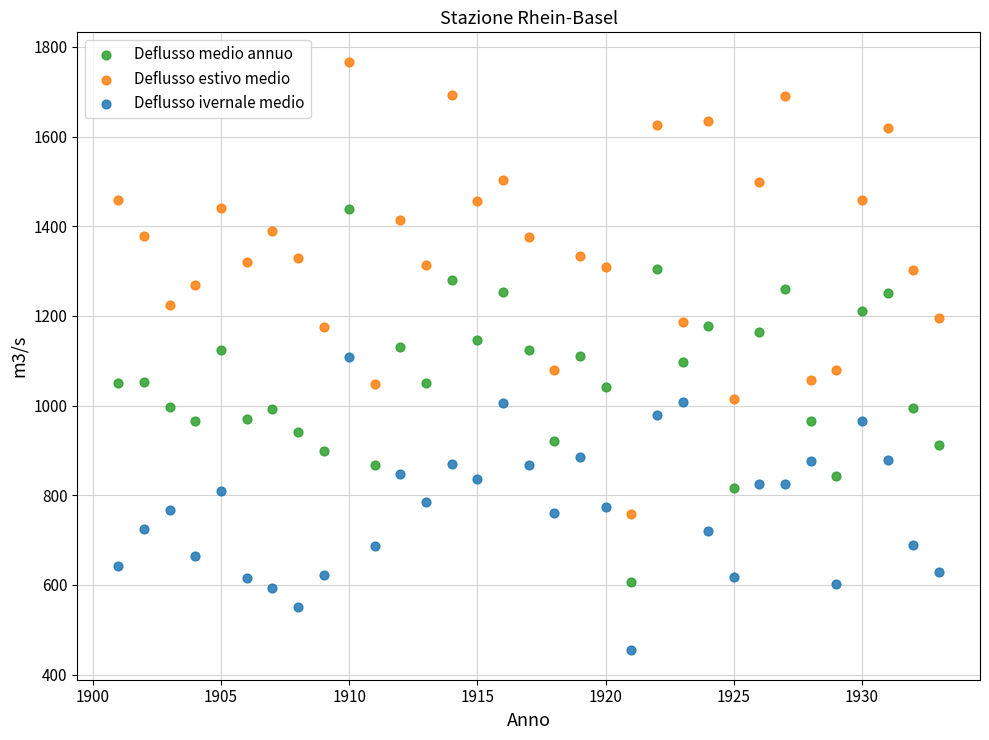

Which series has the largest Y range (max minus min)?

Deflusso estivo medio